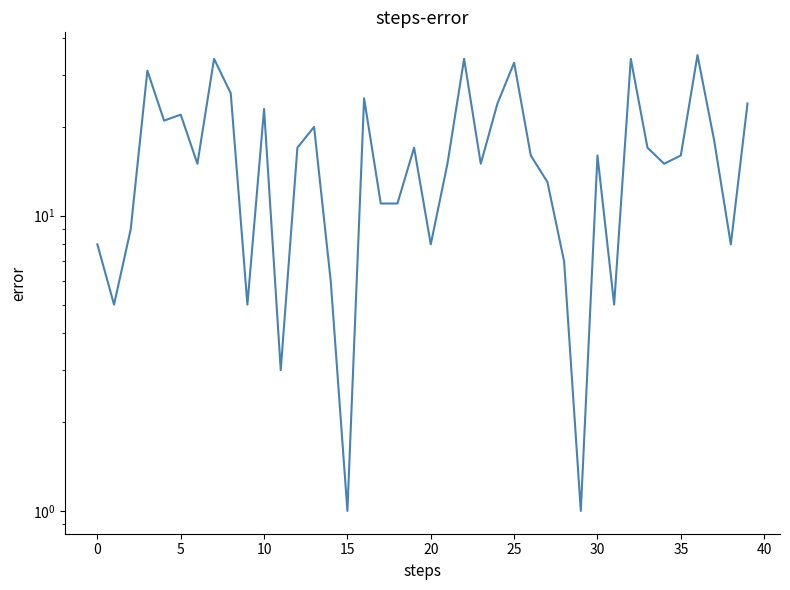

The chart shows a value of 12 at 13. True or false?

False